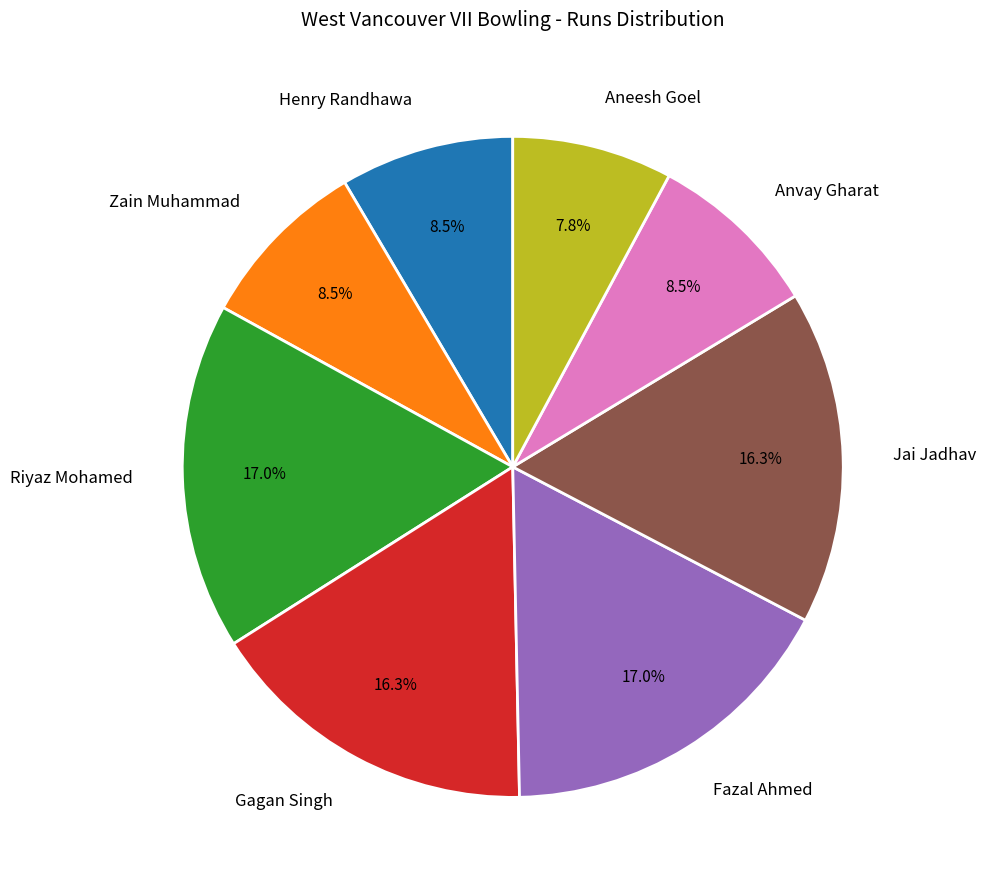

Which category has the smallest portion of the pie?

Aneesh Goel